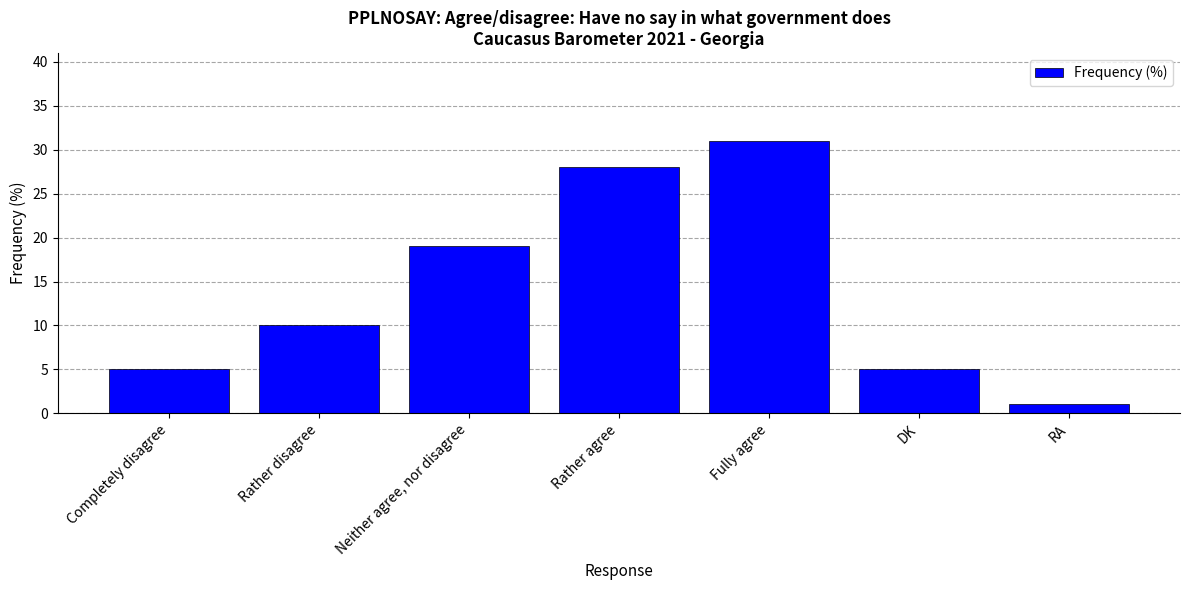

What is the label of the 5th bar from the left?

Fully agree